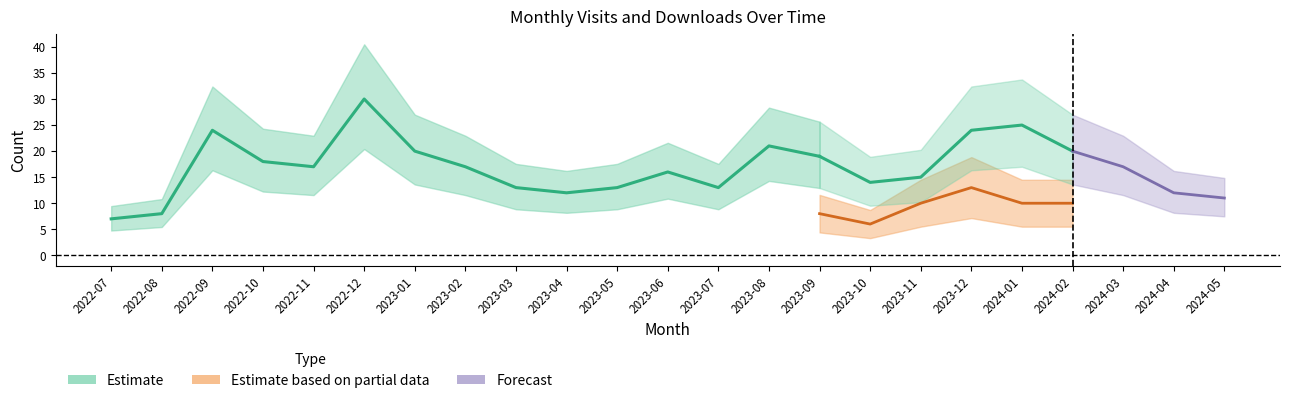

Is the value of monthly_visit at 2023-01 greater than the value of monthly_download_resource at 2024-05?

Yes